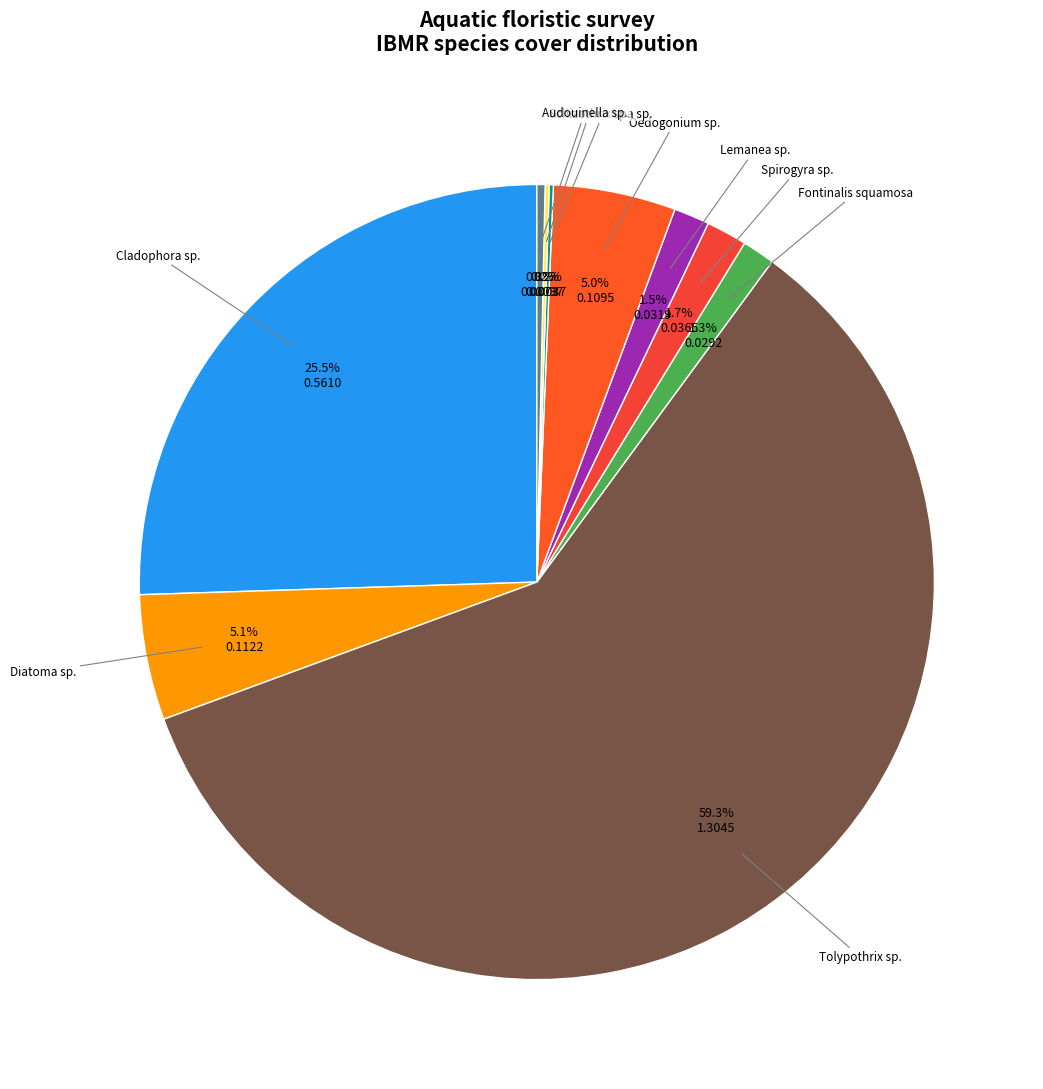

Which category accounts for the majority?

Tolypothrix sp.